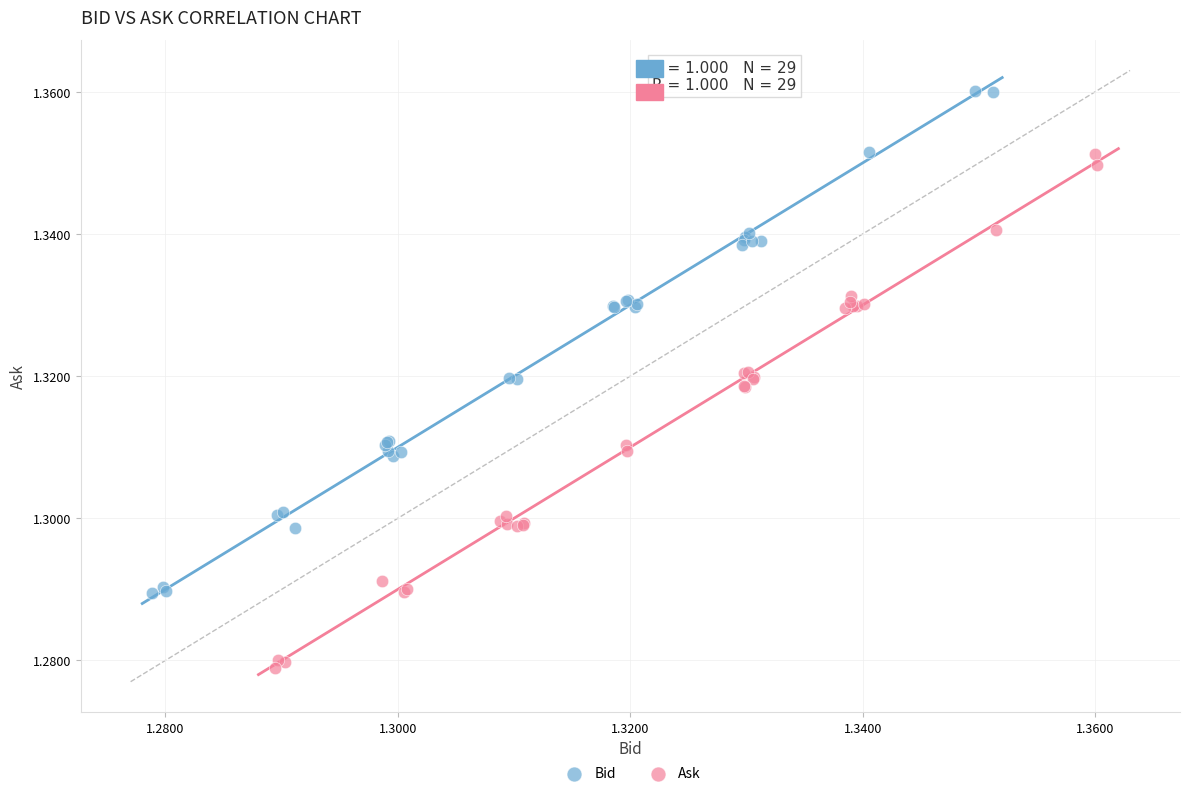

Which series contains the lowest Y value?

Ask